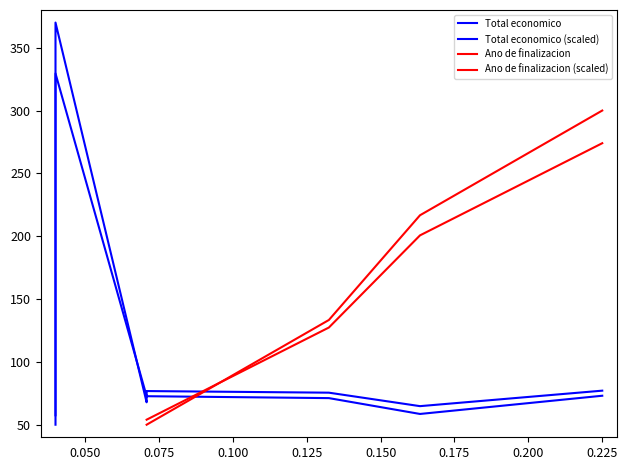

Does the chart have visible grid lines?

No